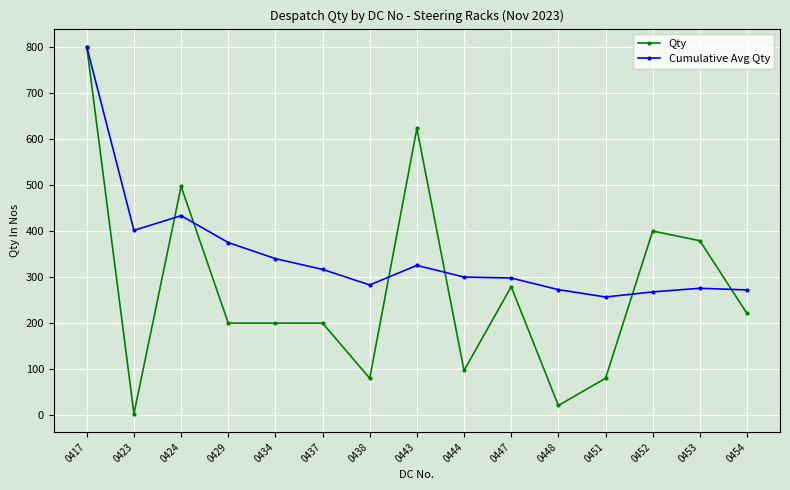

What is the sum of all Cumulative Avg Qty values?

5217.4